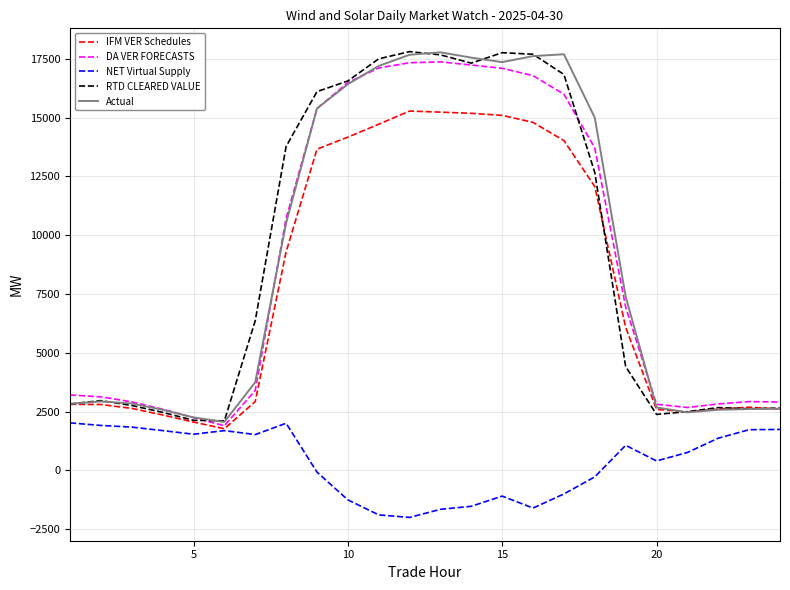

What is the smallest value displayed?

-2004.1